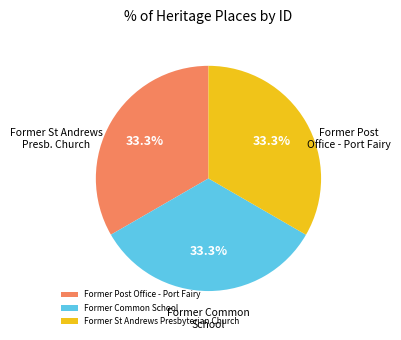

What percentage is the Former St Andrews Presbyterian Church slice, to the nearest percent?

33%